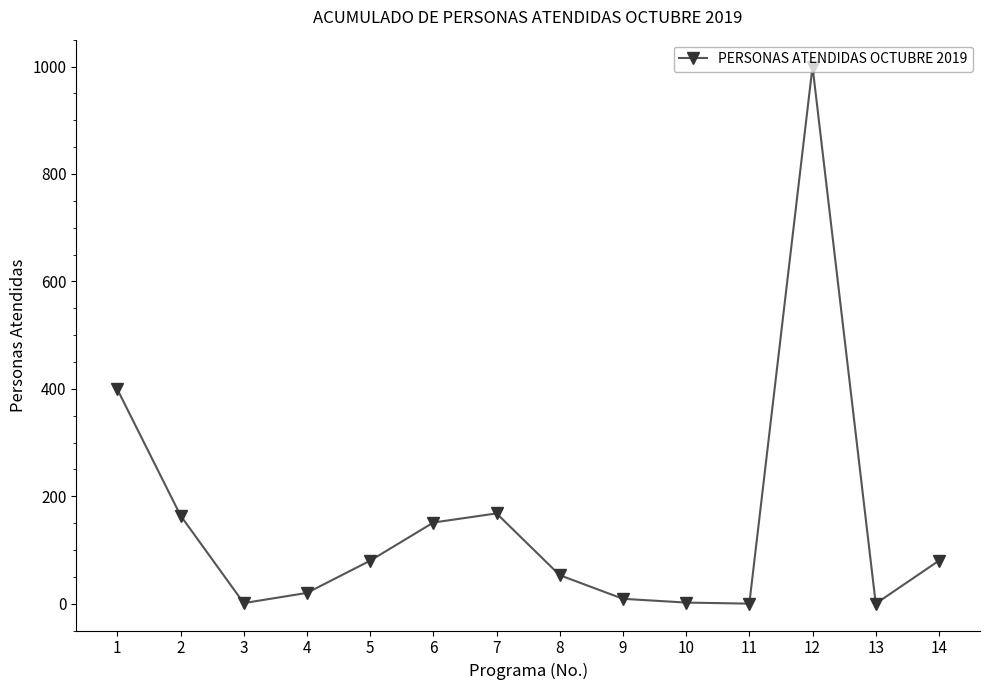

What is the greatest value displayed?

1000